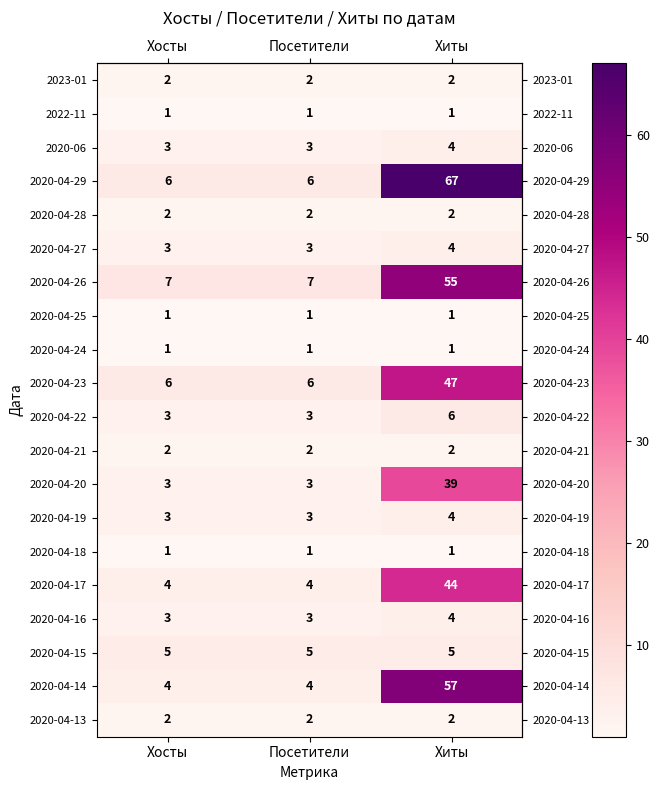

What is the maximum value shown in the chart?

67